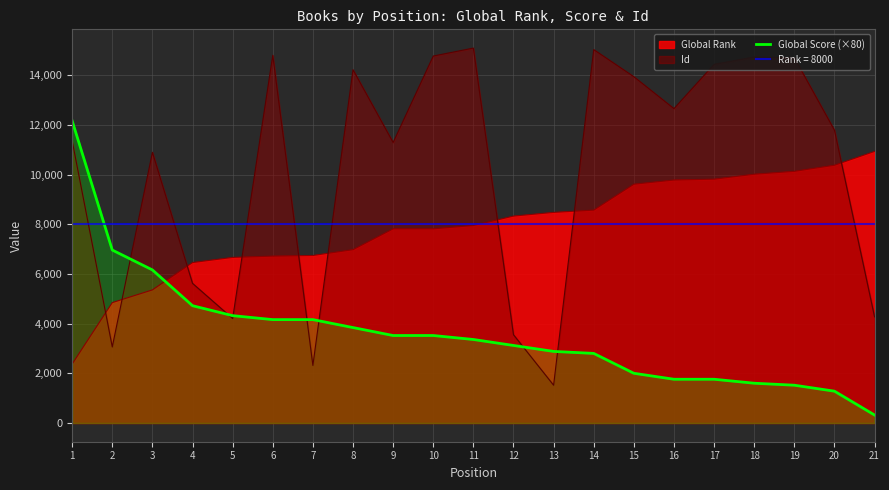

What is the change in value from 15 to 18?

-400